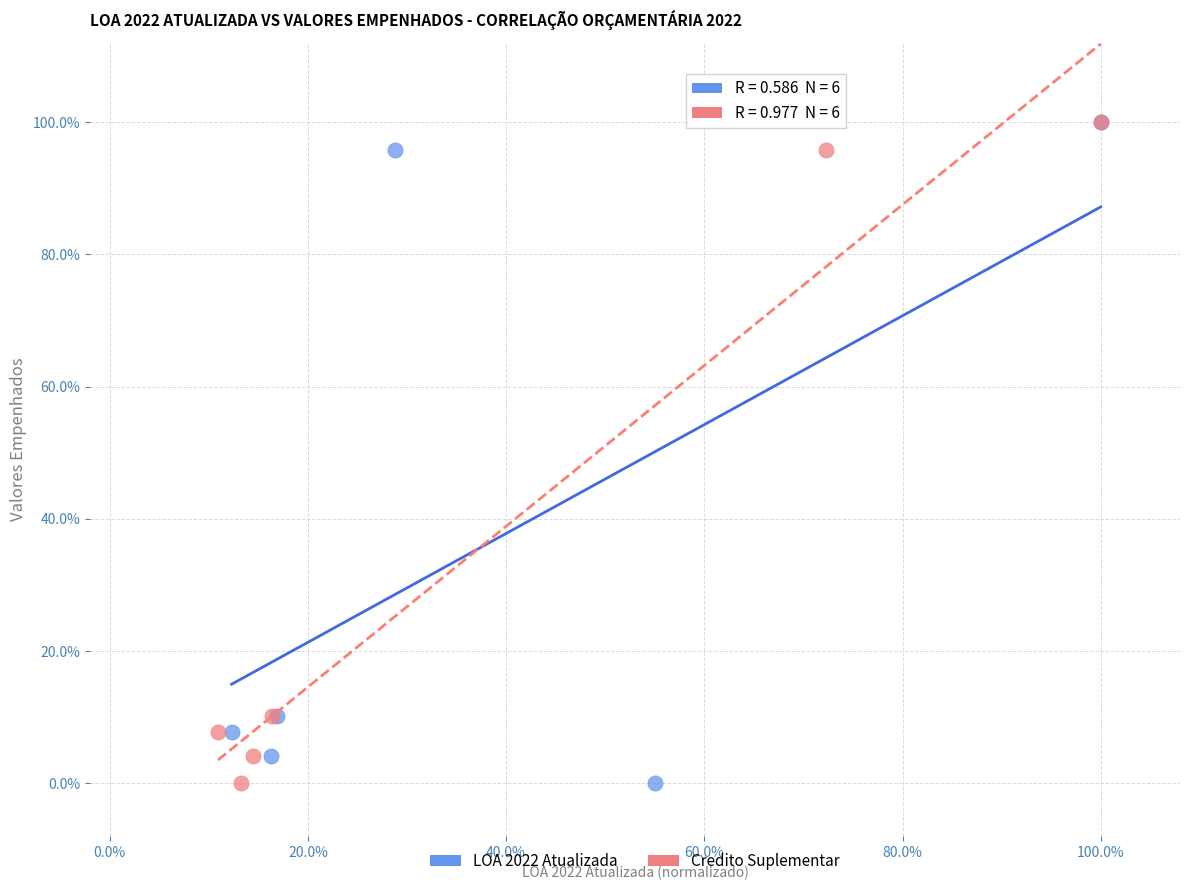

What are all the series names shown in the legend?

LOA 2022 Atualizada, Credito Suplementar